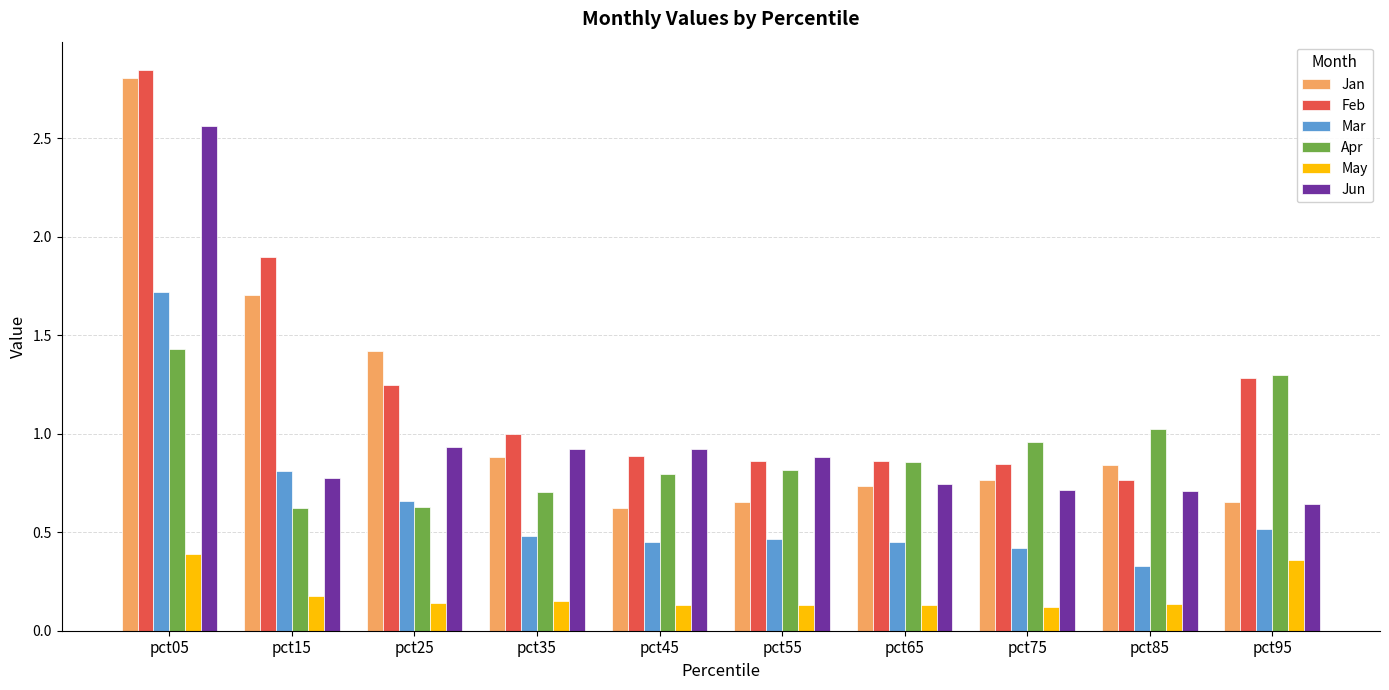

At which category does the chart reach its peak across all series?

pct05